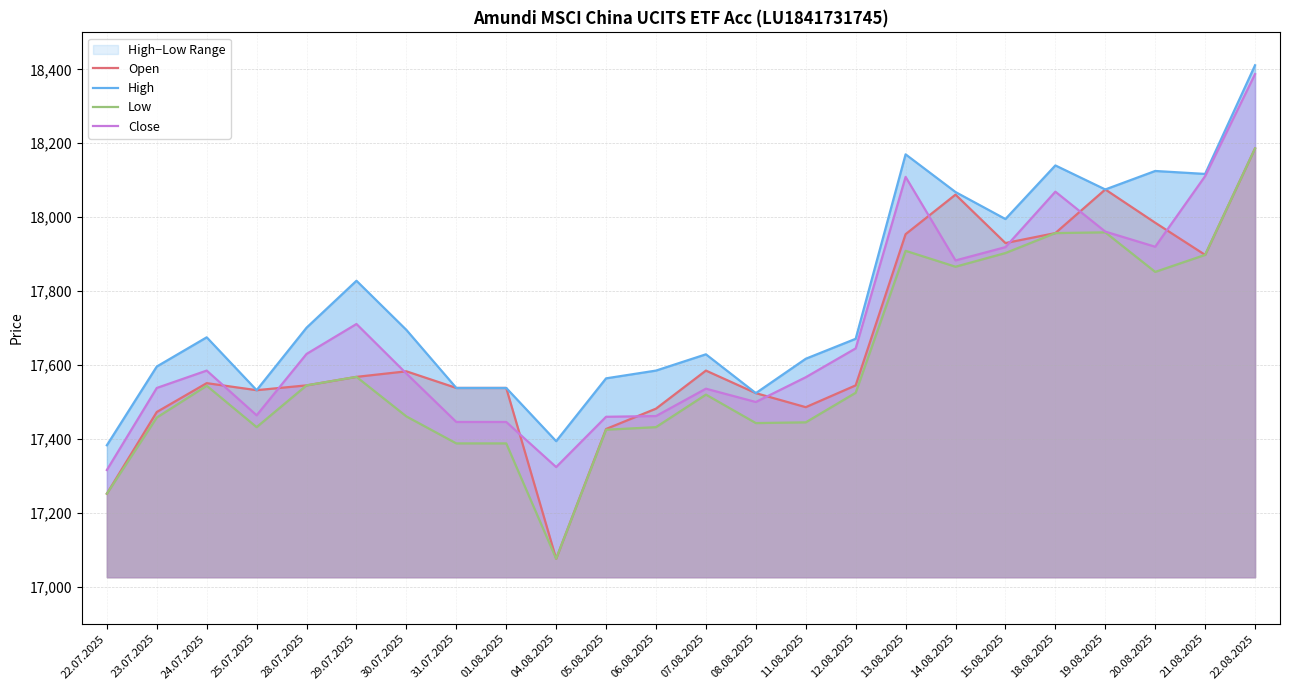

What is the spread (max minus min) of values at 13.08.2025?

261